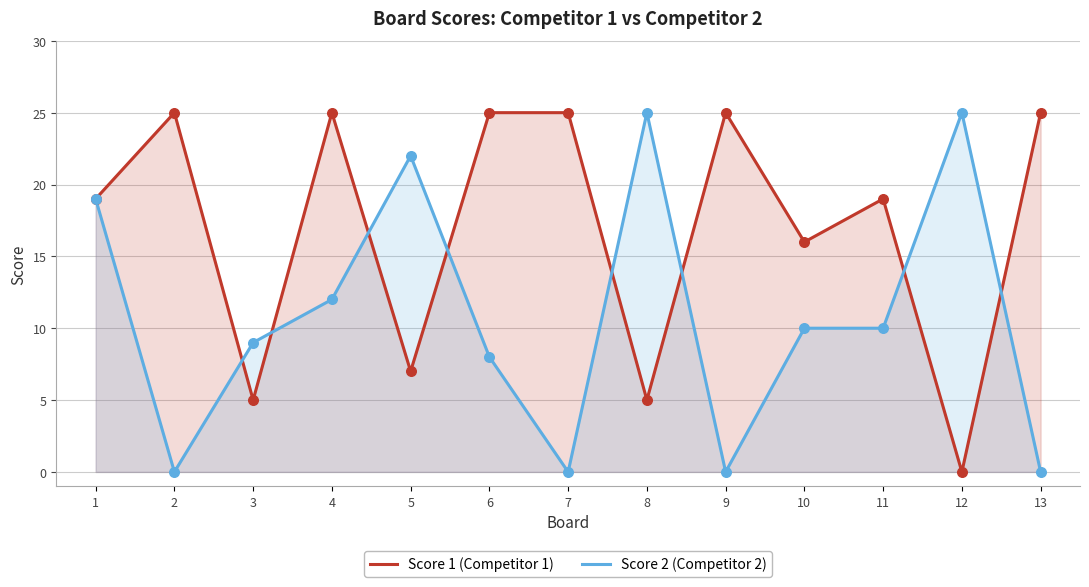

At how many categories does at least one series exceed 18?

11